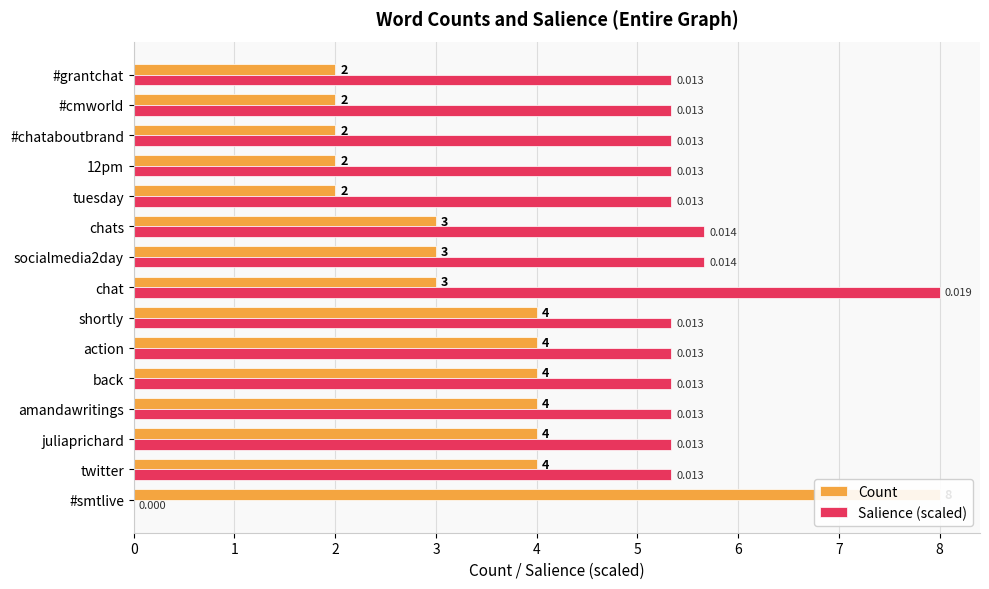

What are all the series names shown in the legend?

Count, Salience (scaled)